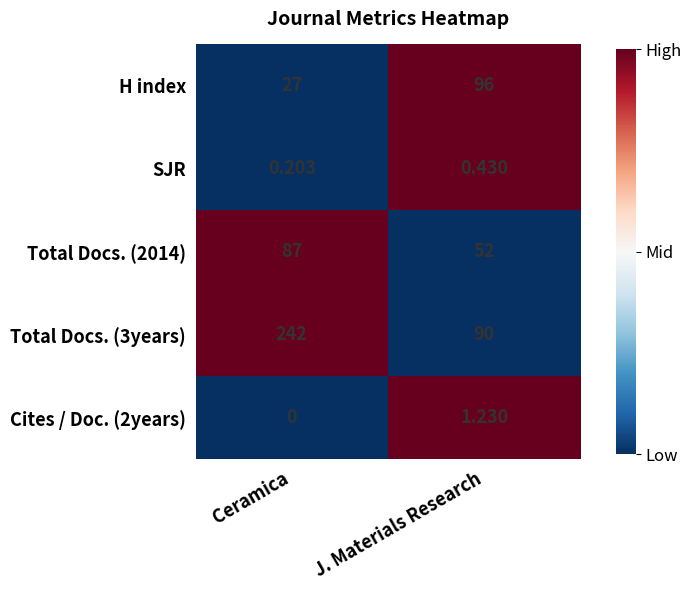

Between Ceramica and J. Materials Research, which series saw the biggest shift?

Total Docs. (3years)